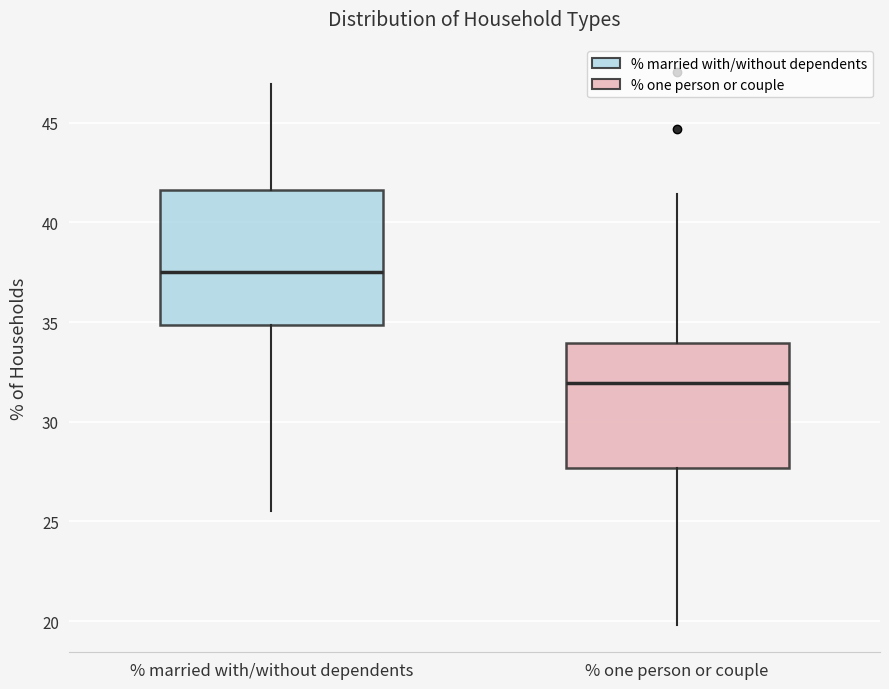

Where is the lower edge of the box for % married with/without dependents on the y-axis? The values are not printed on the chart, so give them approximately, as read against the axis.

35.0